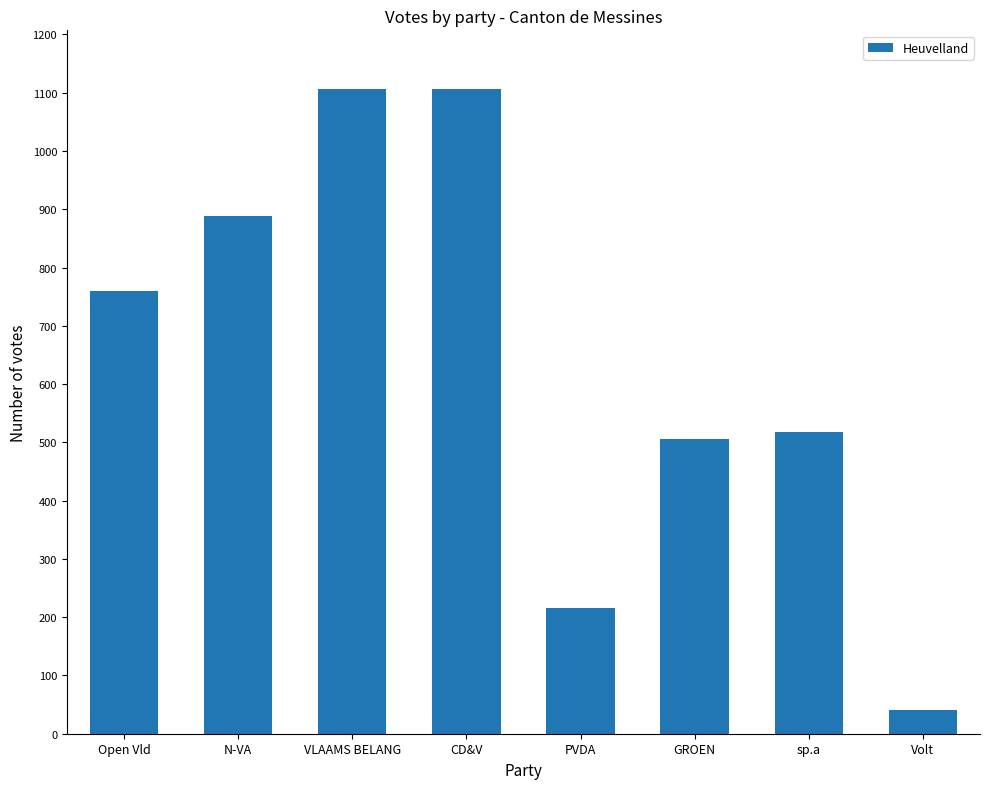

What is the smallest value displayed?

41